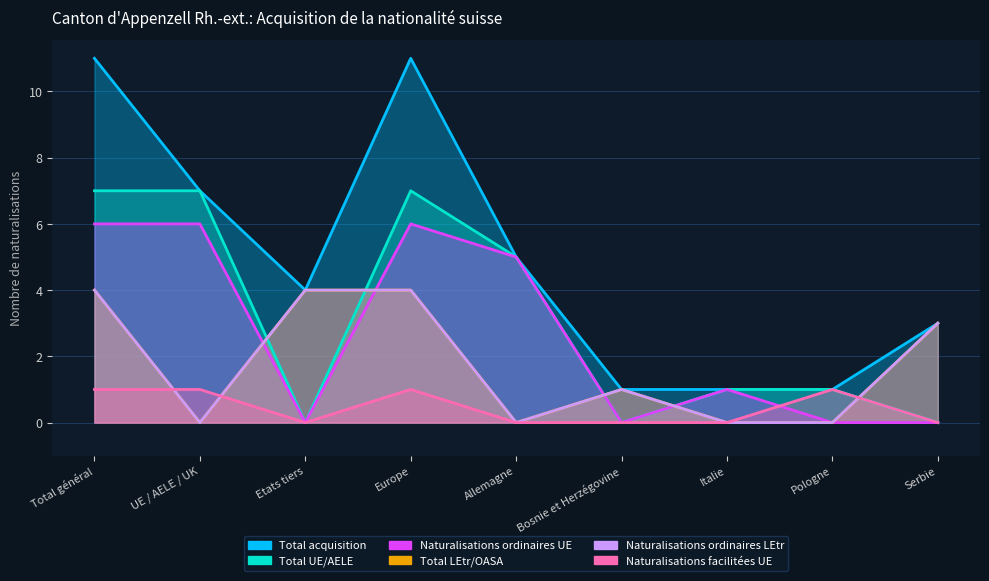

Count the number of data series in this chart.

6